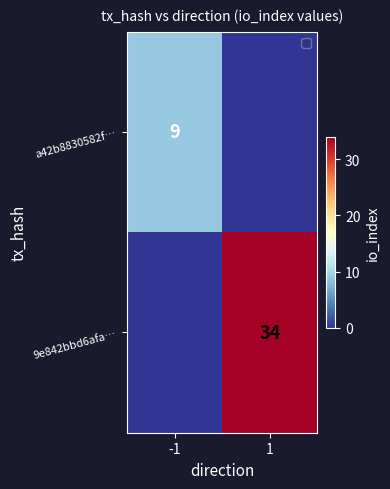

The value of 9e842bbd6afa… at 1 is 50. True or false?

False